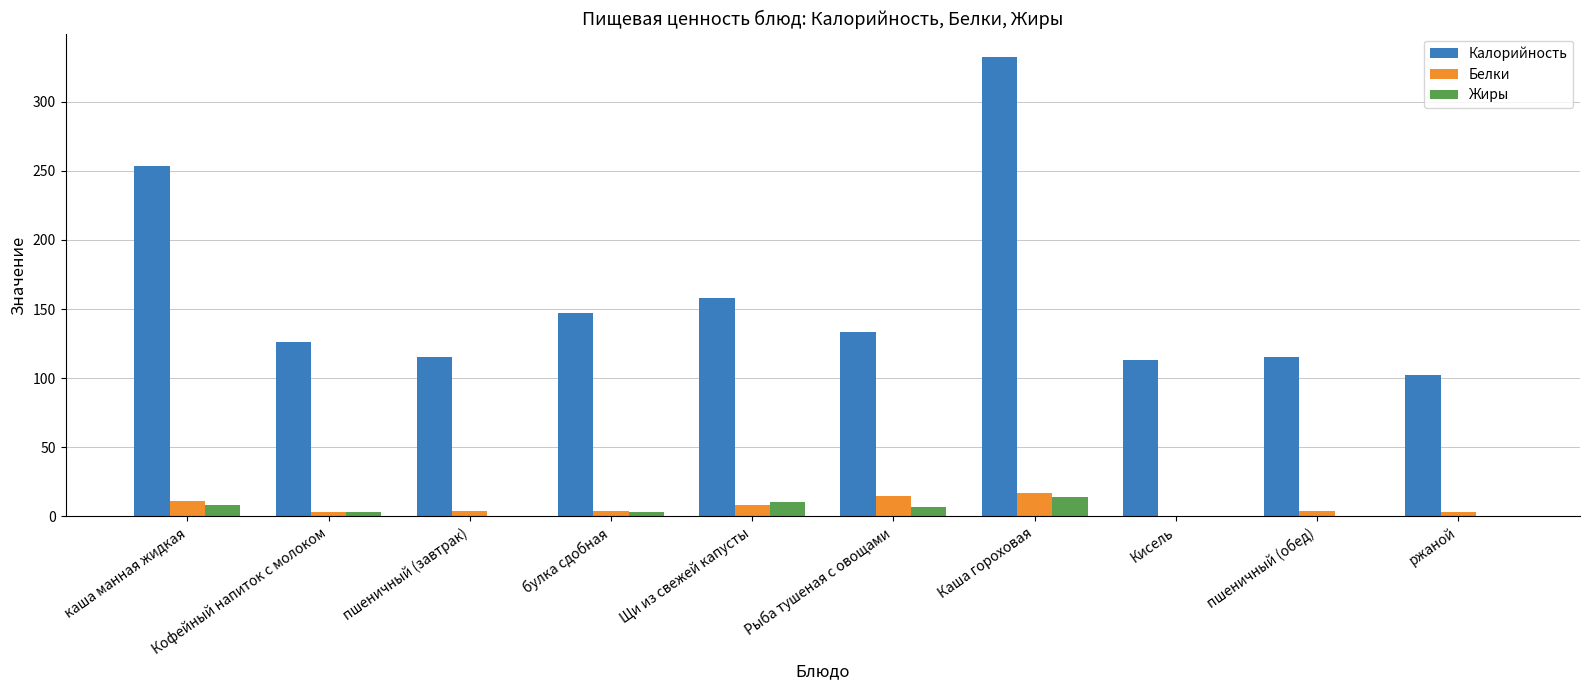

Are the bars grouped side by side (vs. stacked)?

Yes